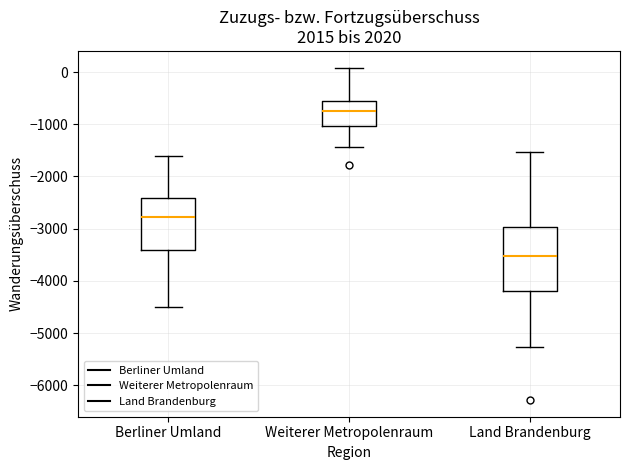

Which box has the lowest median line?

Land Brandenburg